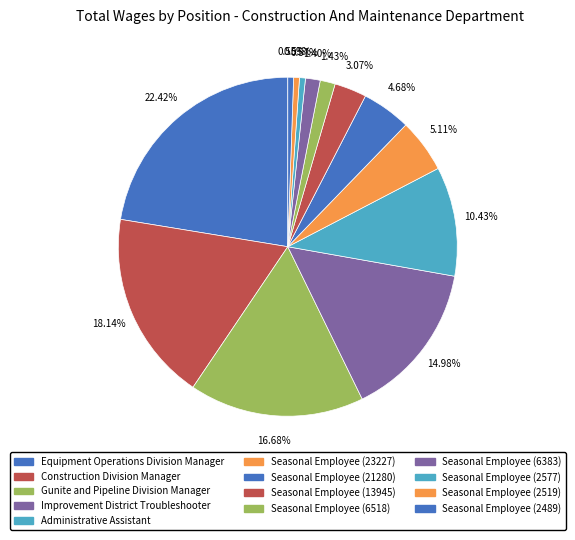

Do Construction Division Manager and Administrative Assistant together represent more than half of the pie?

No